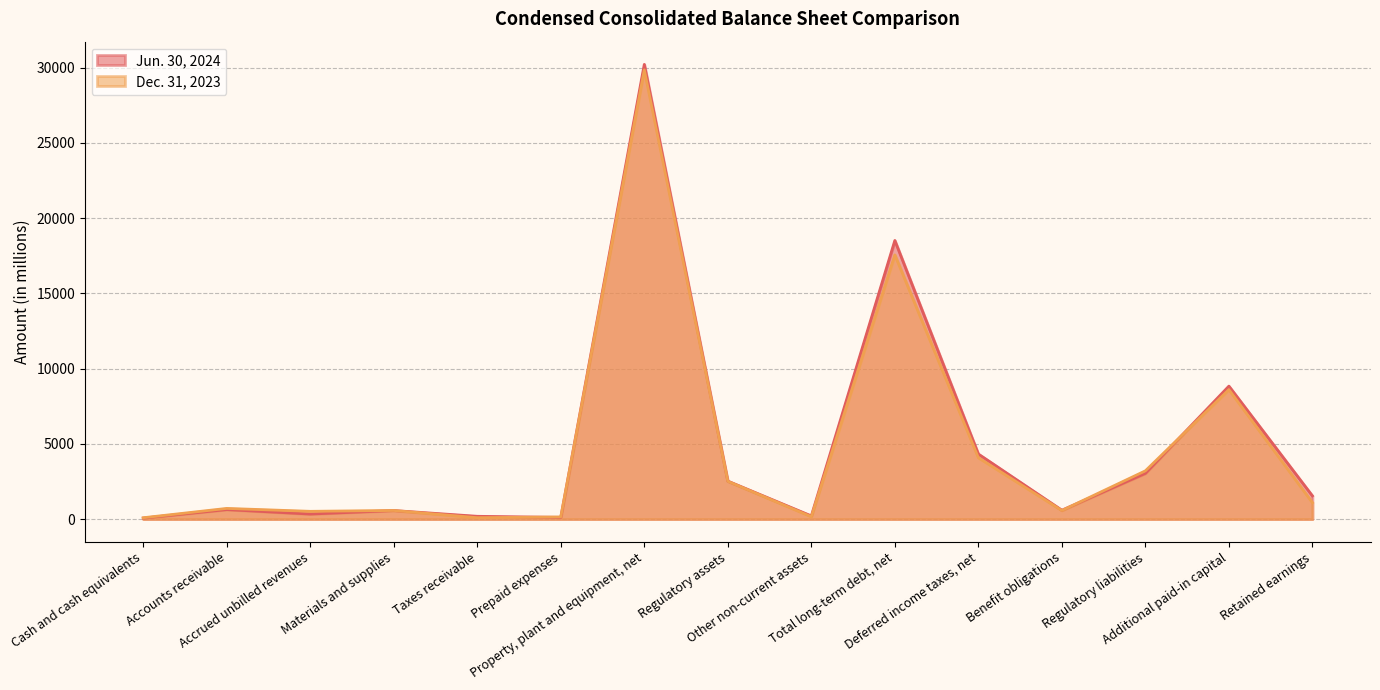

At how many categories does at least one series exceed 21738?

1